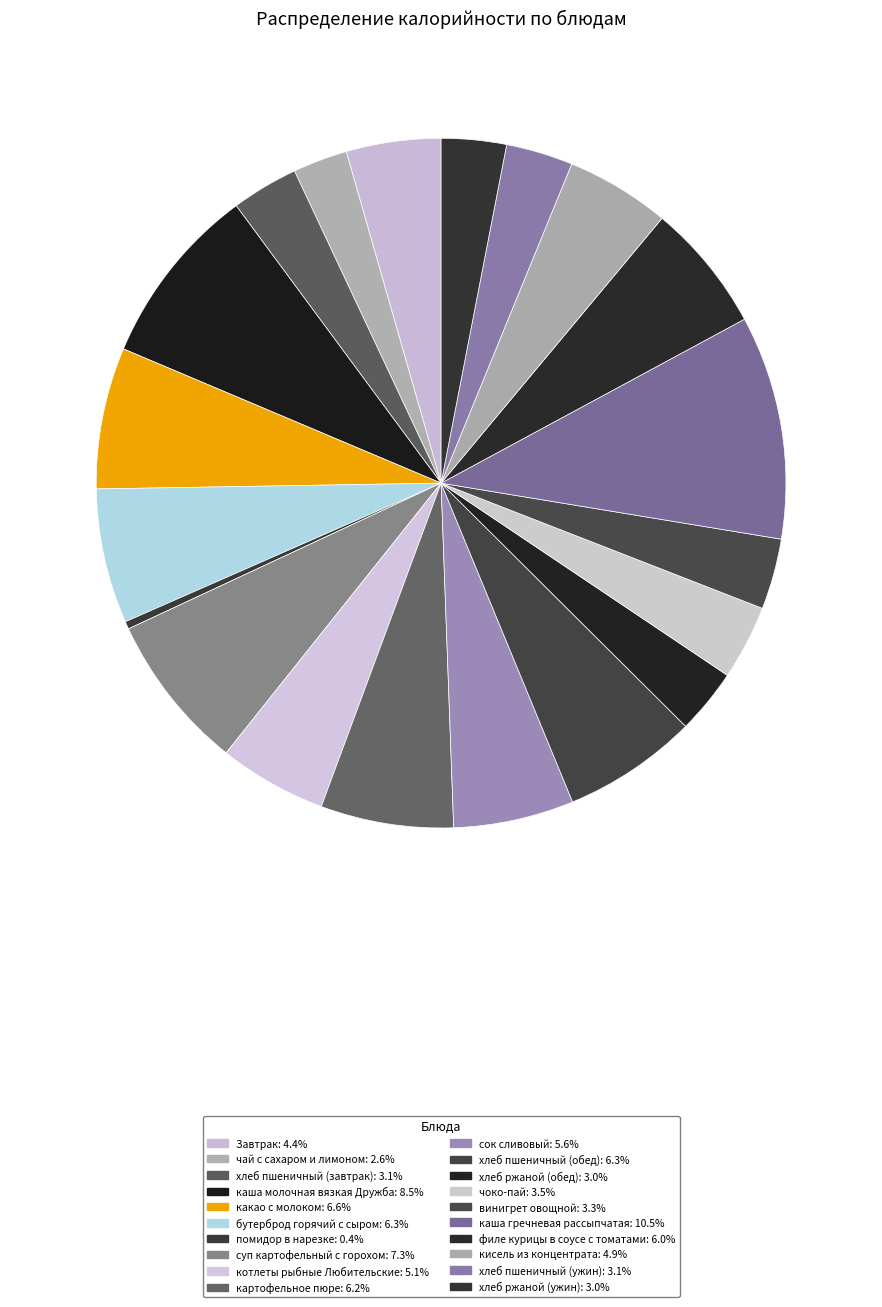

To the nearest percent, what is the difference between the хлеб ржаной (ужин) and каша гречневая рассыпчатая slice percentages?

7%